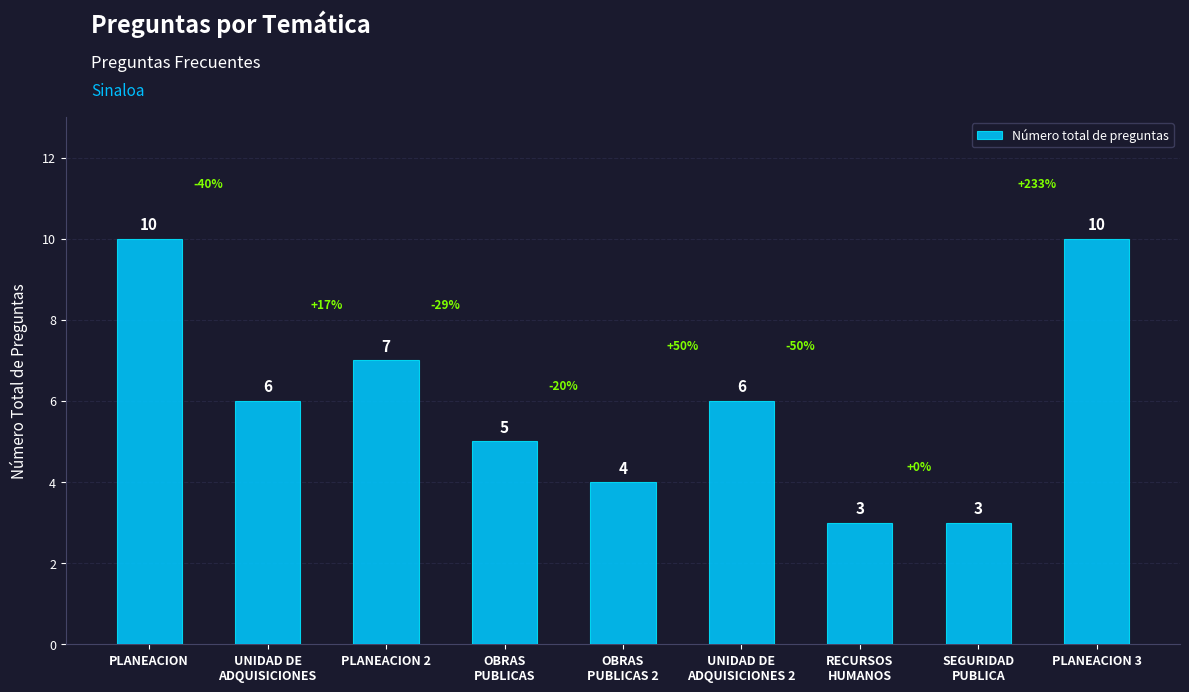

The value at PLANEACION 2 is 10. True or false?

False